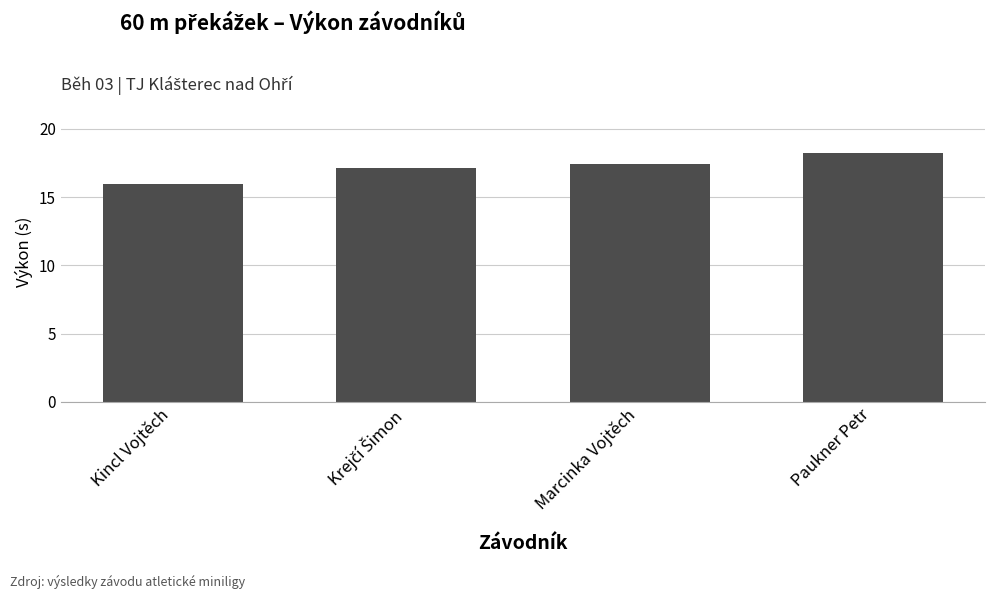

What is the difference between the second highest and minimum values?

1.4